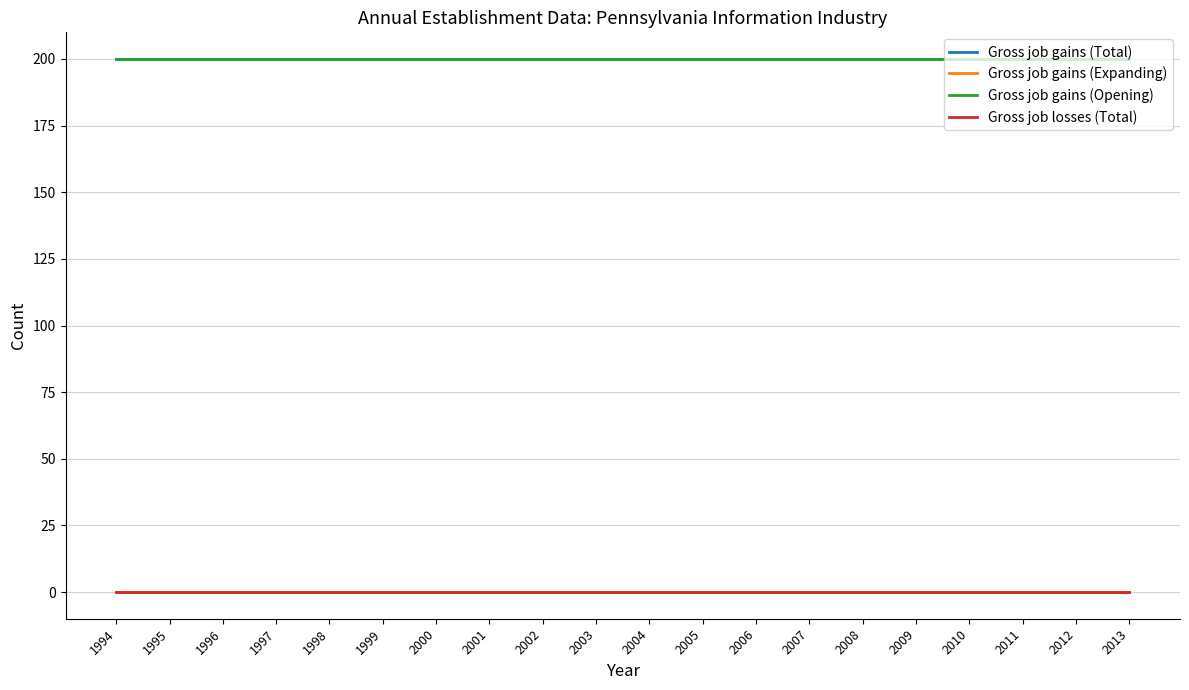

Between 1994 and 2007, which series saw the biggest shift?

Gross job gains (Total)